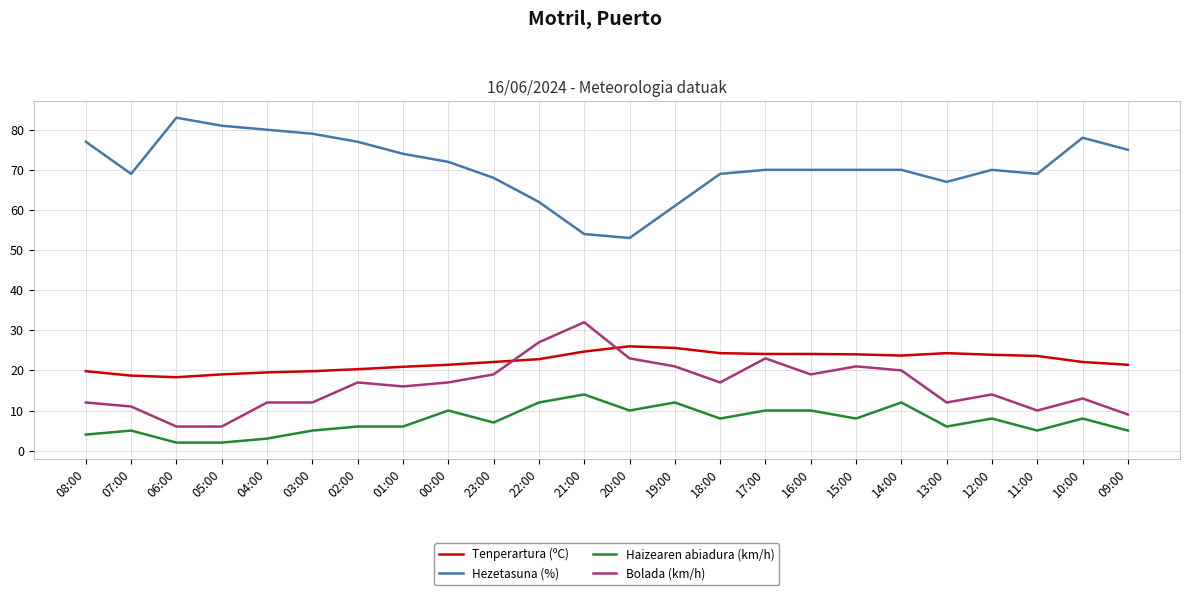

True or false: Tenperartura (ºC) and Hezetasuna (%) cross at least once.

False